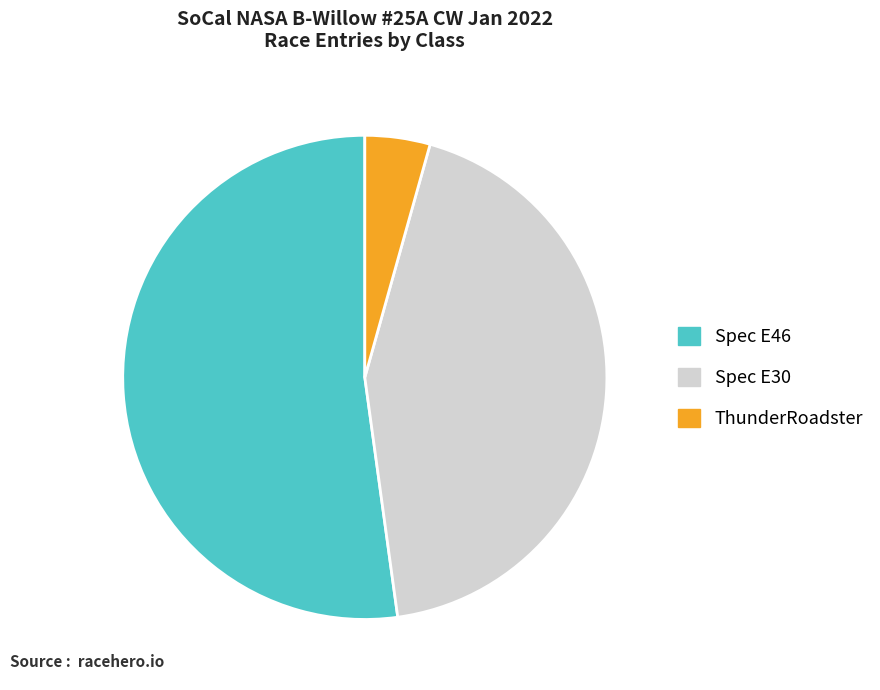

The Spec E30 slice represents 43% of the pie. True or false?

True